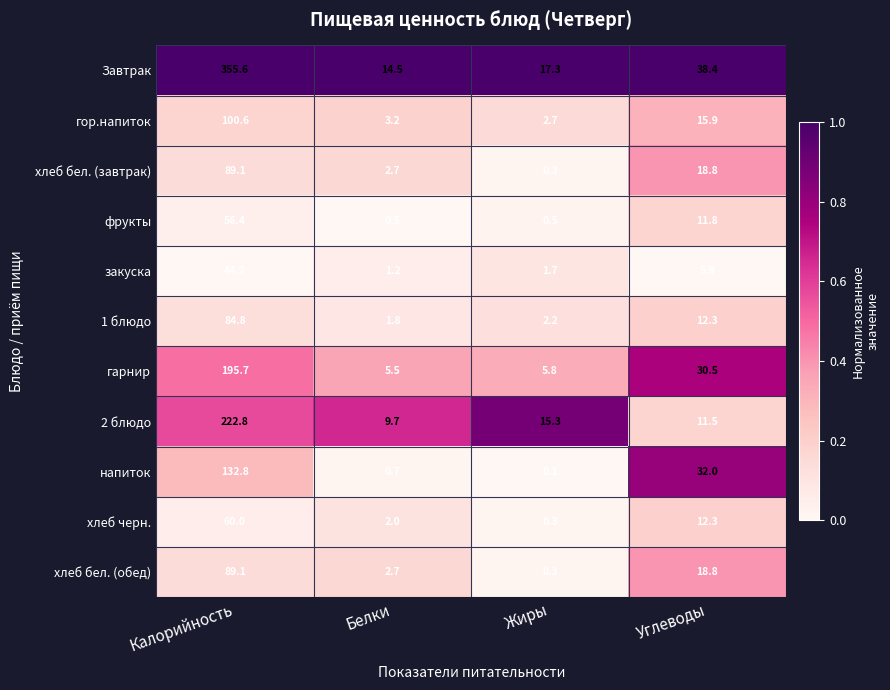

Which series changed the most between Калорийность and Белки?

Завтрак